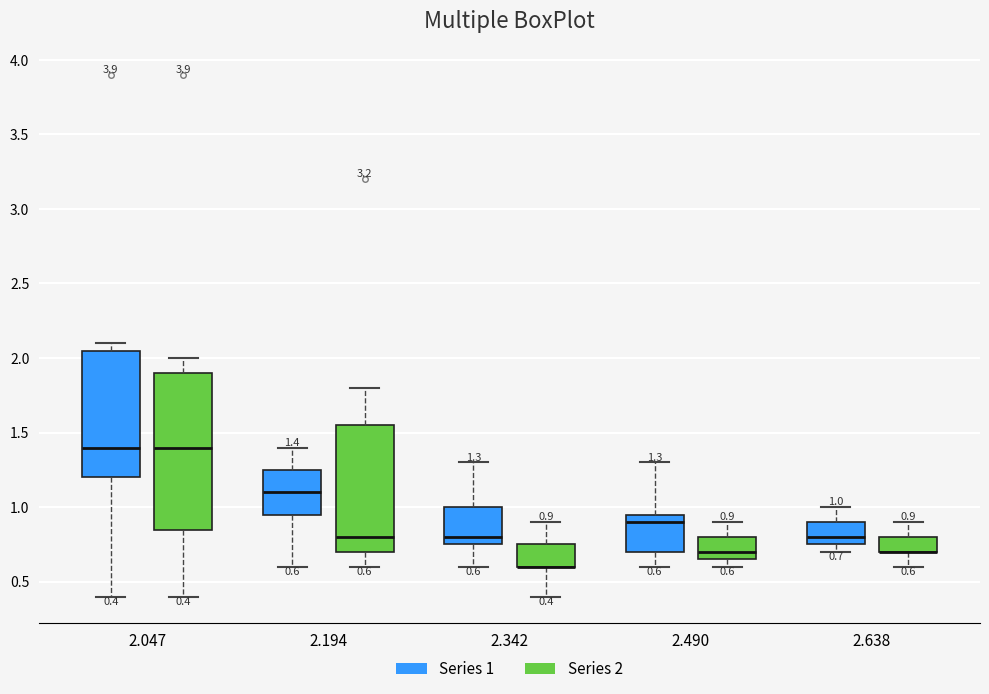

Comparing the boxes themselves (not the whiskers), which one is the tallest?

2.047 (Series 2)